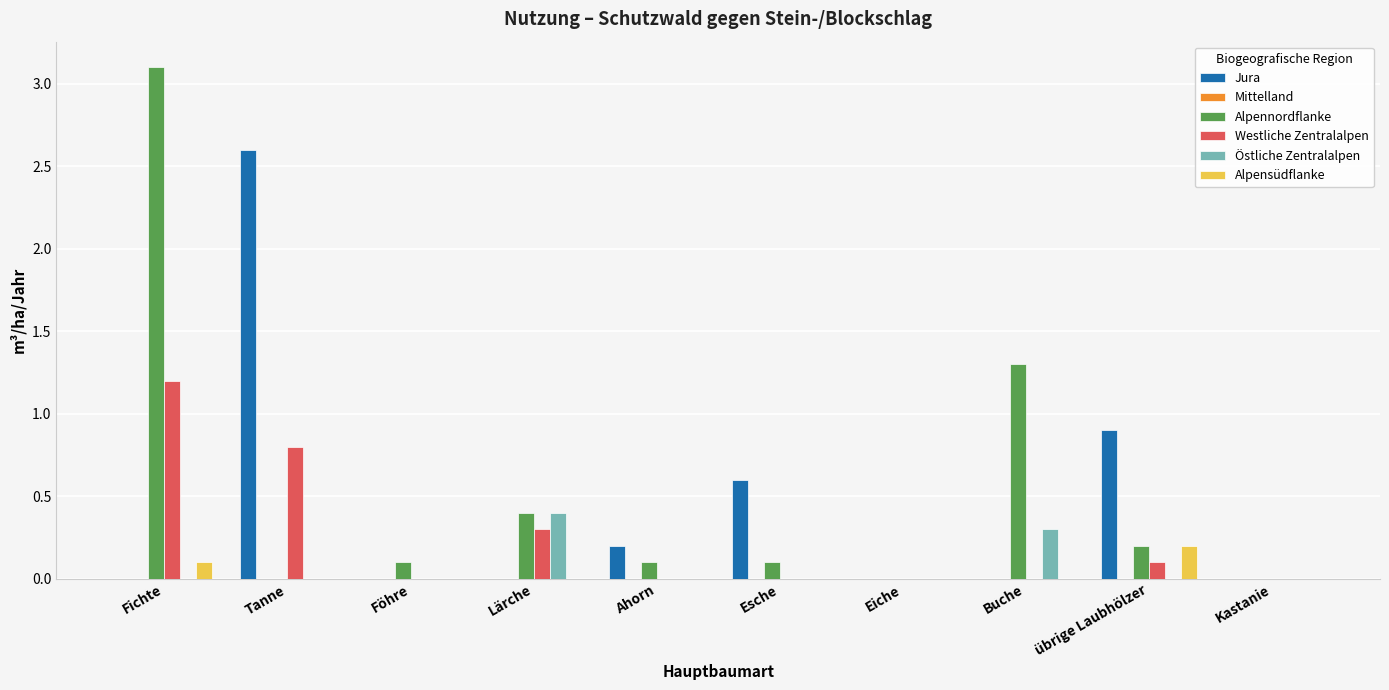

Which category has the highest value across all series?

Fichte